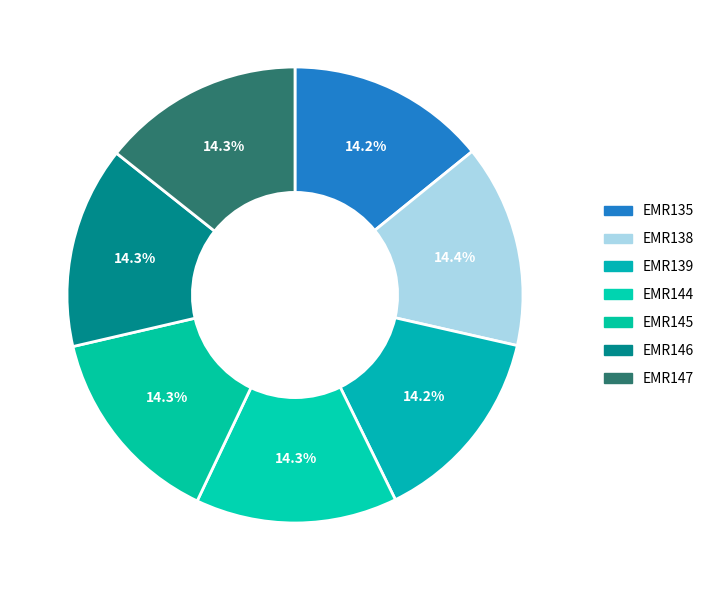

Rank the categories by value from highest to lowest.

EMR138, EMR147, EMR146, EMR145, EMR144, EMR139, EMR135